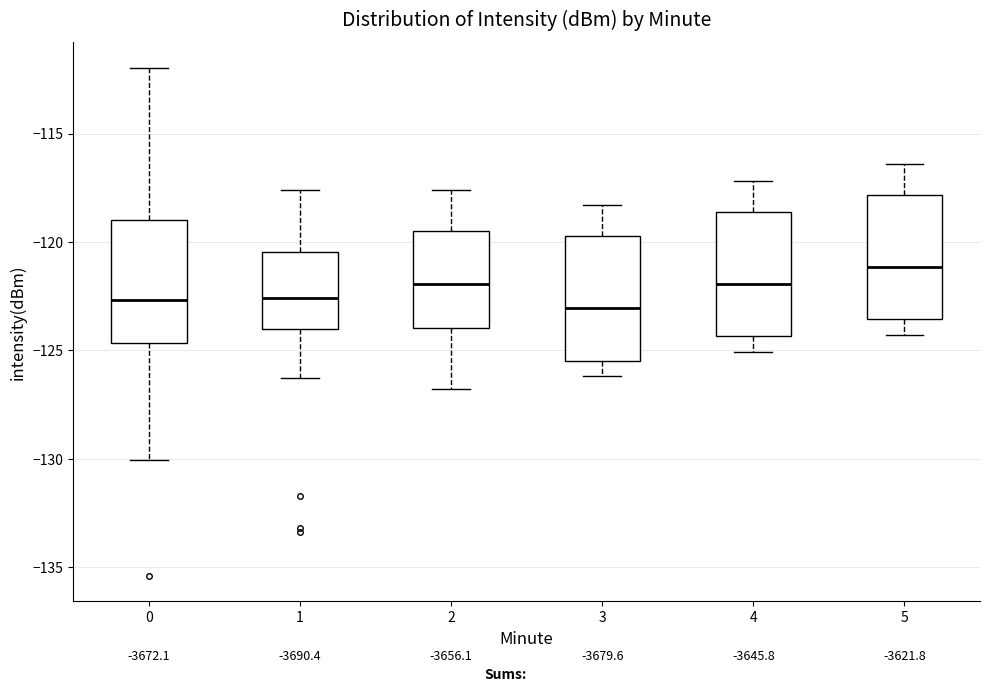

Which box has the highest median line?

5